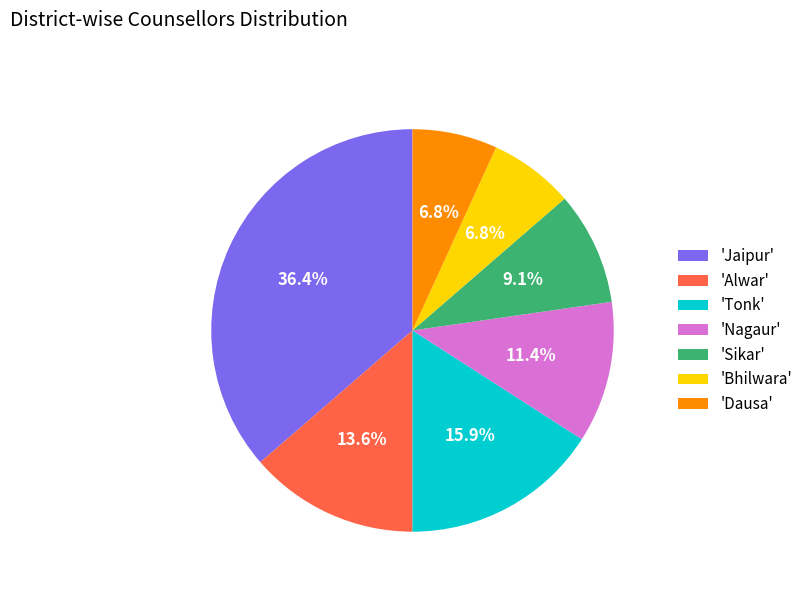

Combined, what portion of the pie is 'Jaipur' and 'Dausa'?

43.2%